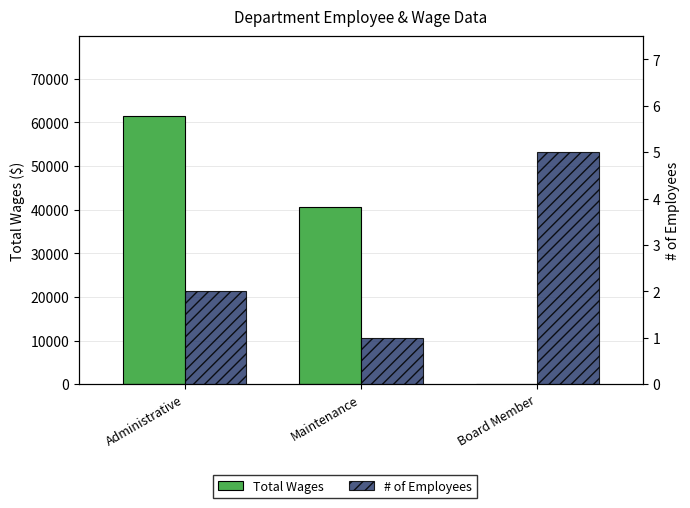

What position from the right is Administrative?

3